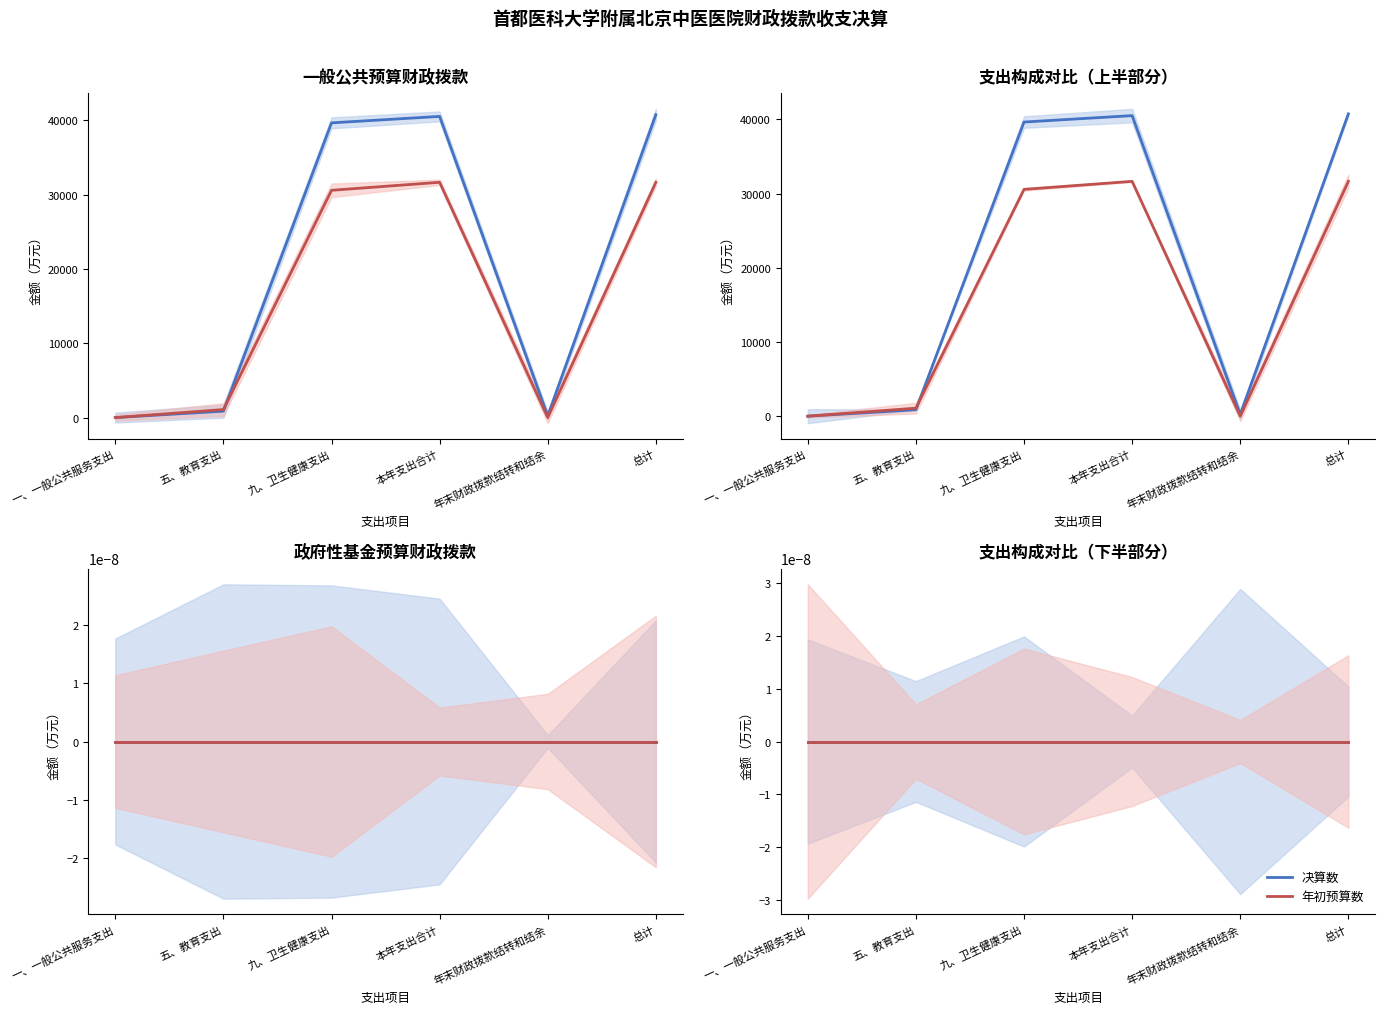

What is the difference between the maximum and second lowest values in the 一般公共预算财政拨款年初预算数 series?

31643.0